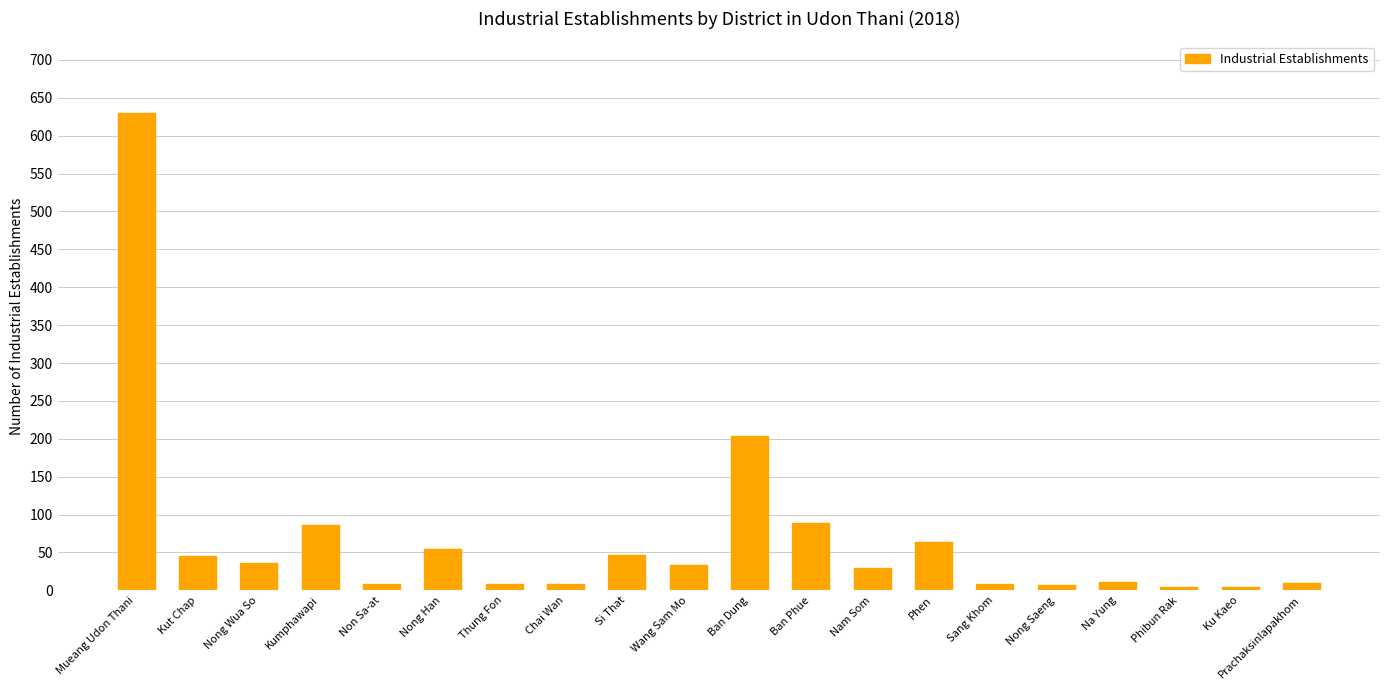

True or false: the data shows 204 at Ban Dung.

True